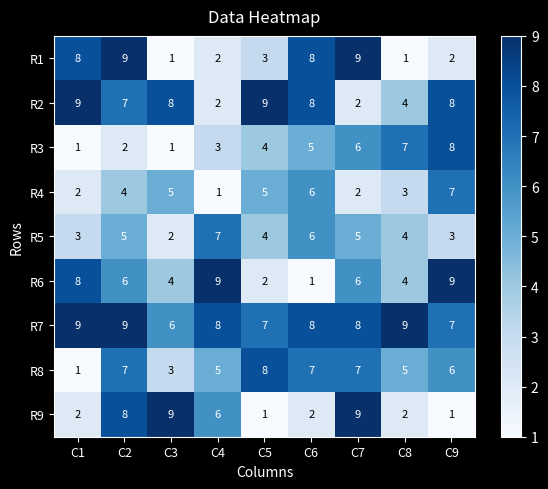

Which series has the largest total across all categories?

R7